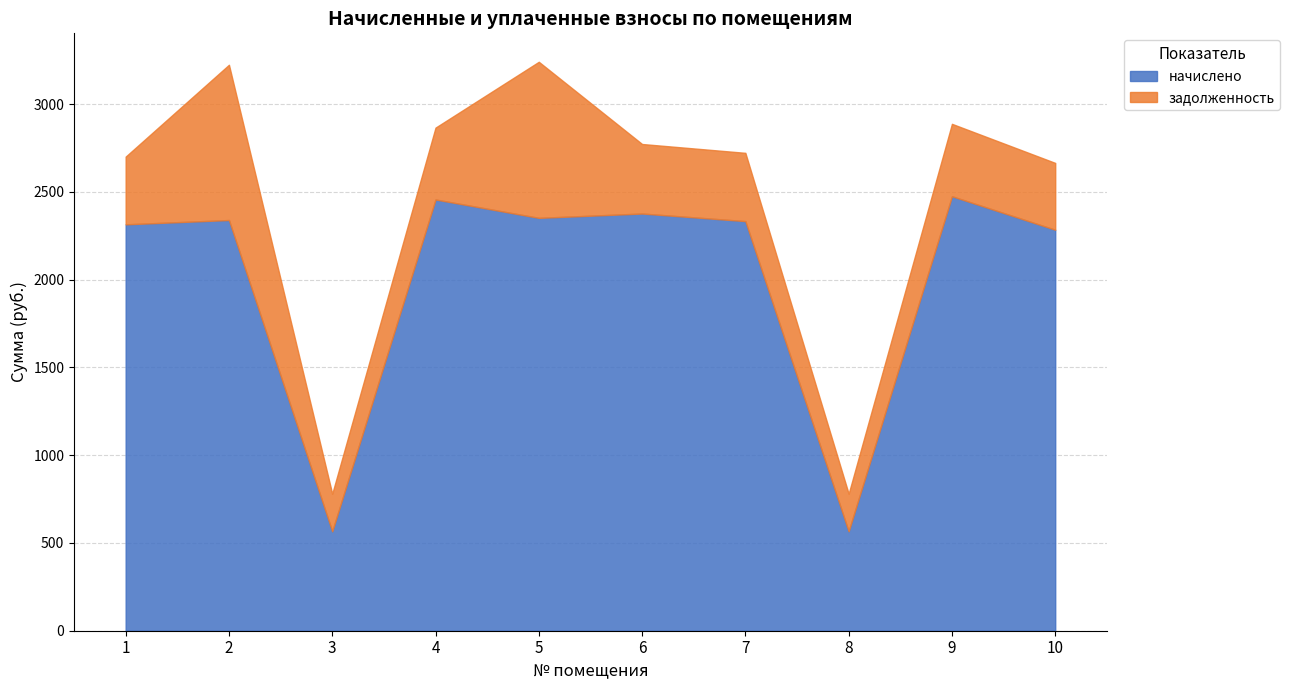

At which label is задолженность closest to 551?

9